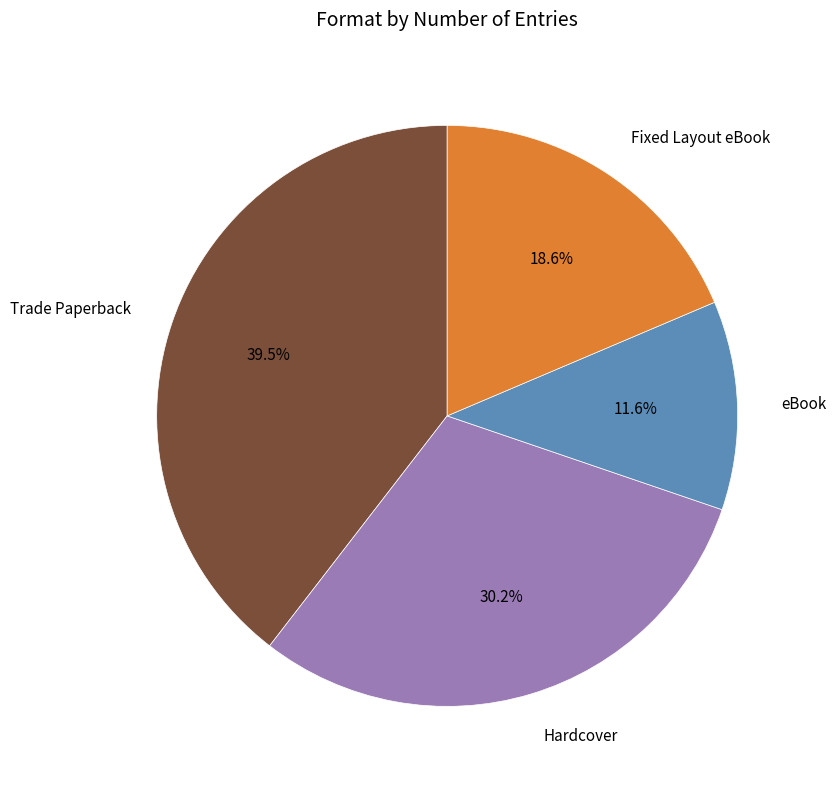

Count the number of slices in the pie.

4